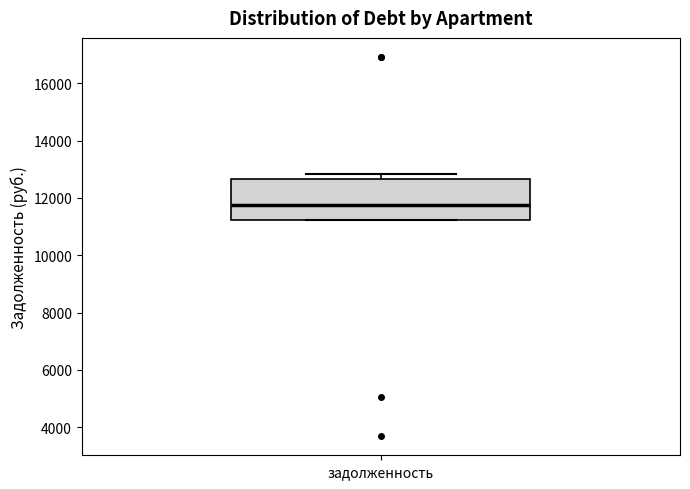

Read this box plot against the y-axis: the position of the median line, the range covered by the box, and the ends of both whiskers. The values are not printed on the chart, so give them approximately, as read against the axis.

median 11800, box 11200 to 12600, whiskers 11200 to 12800